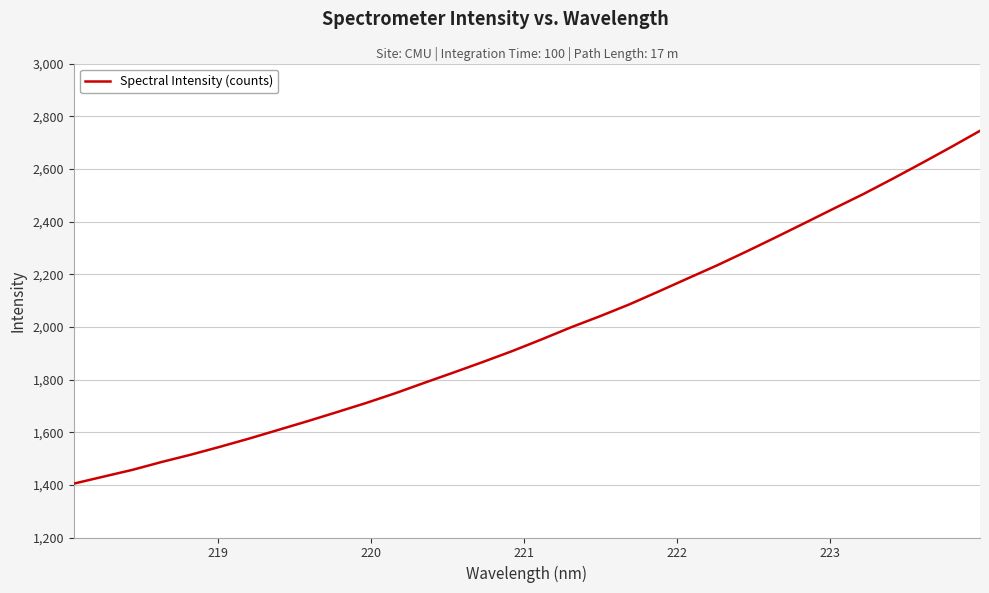

What is the maximum value shown in the chart?

2744.6